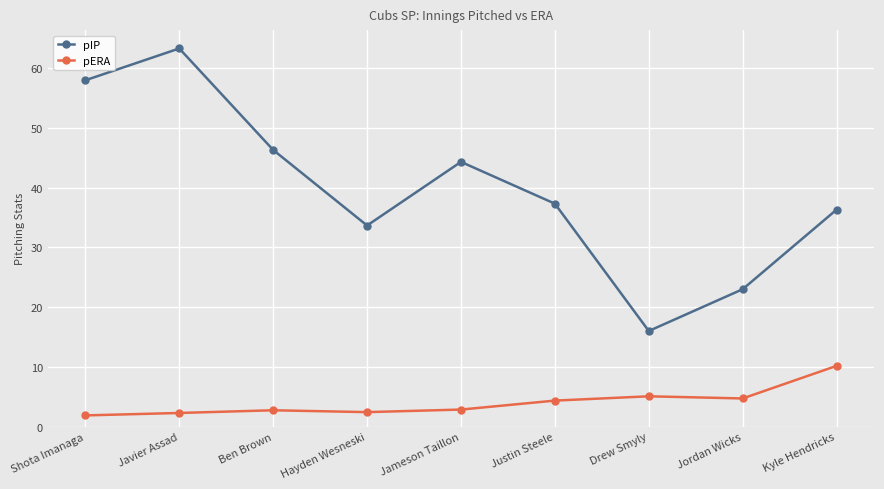

What is the label of the 1st point from the right?

Kyle Hendricks